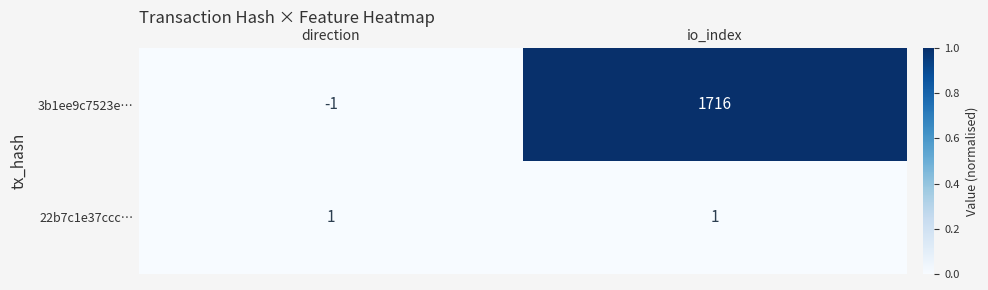

Reading left to right, what are all the values shown in this chart?

3b1ee9c7523e…: -1	1716
22b7c1e37ccc…: 1	1